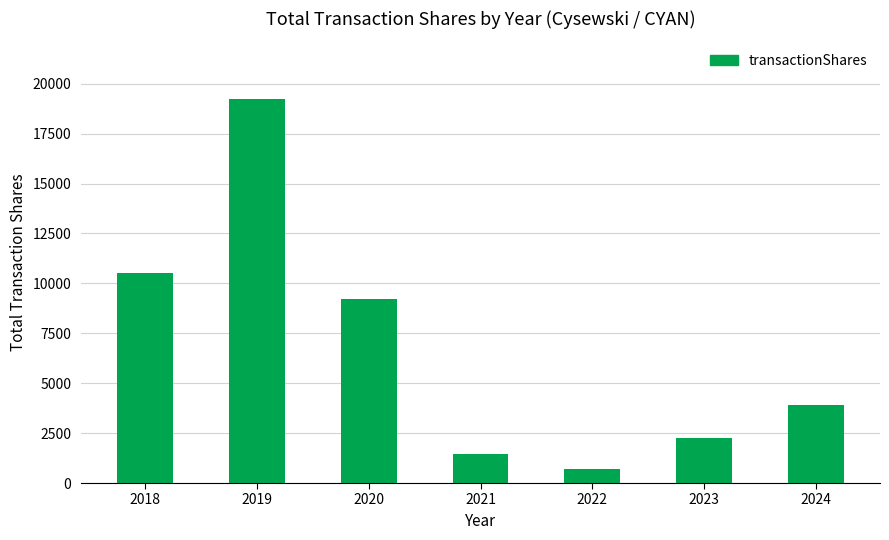

Between 2022 and 2018, which is larger?

2018